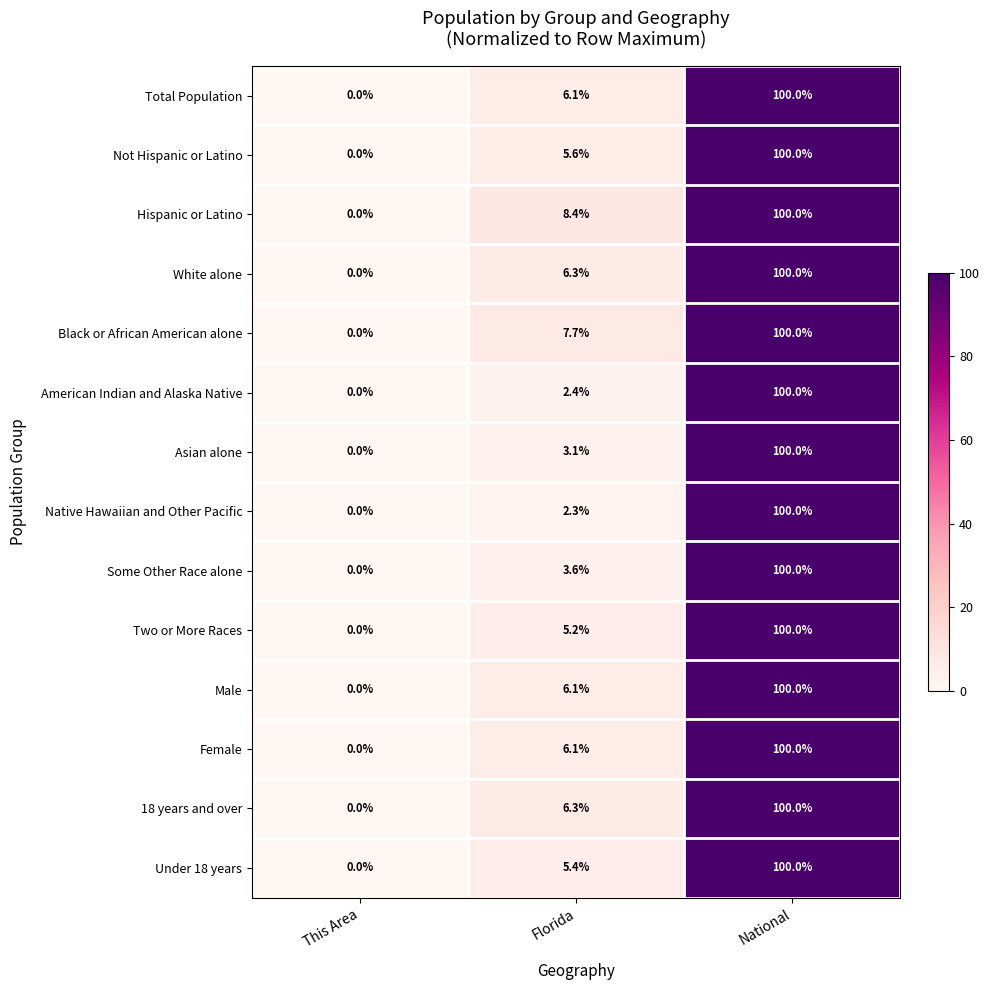

What is the spread (max minus min) of values at Florida?

6.1